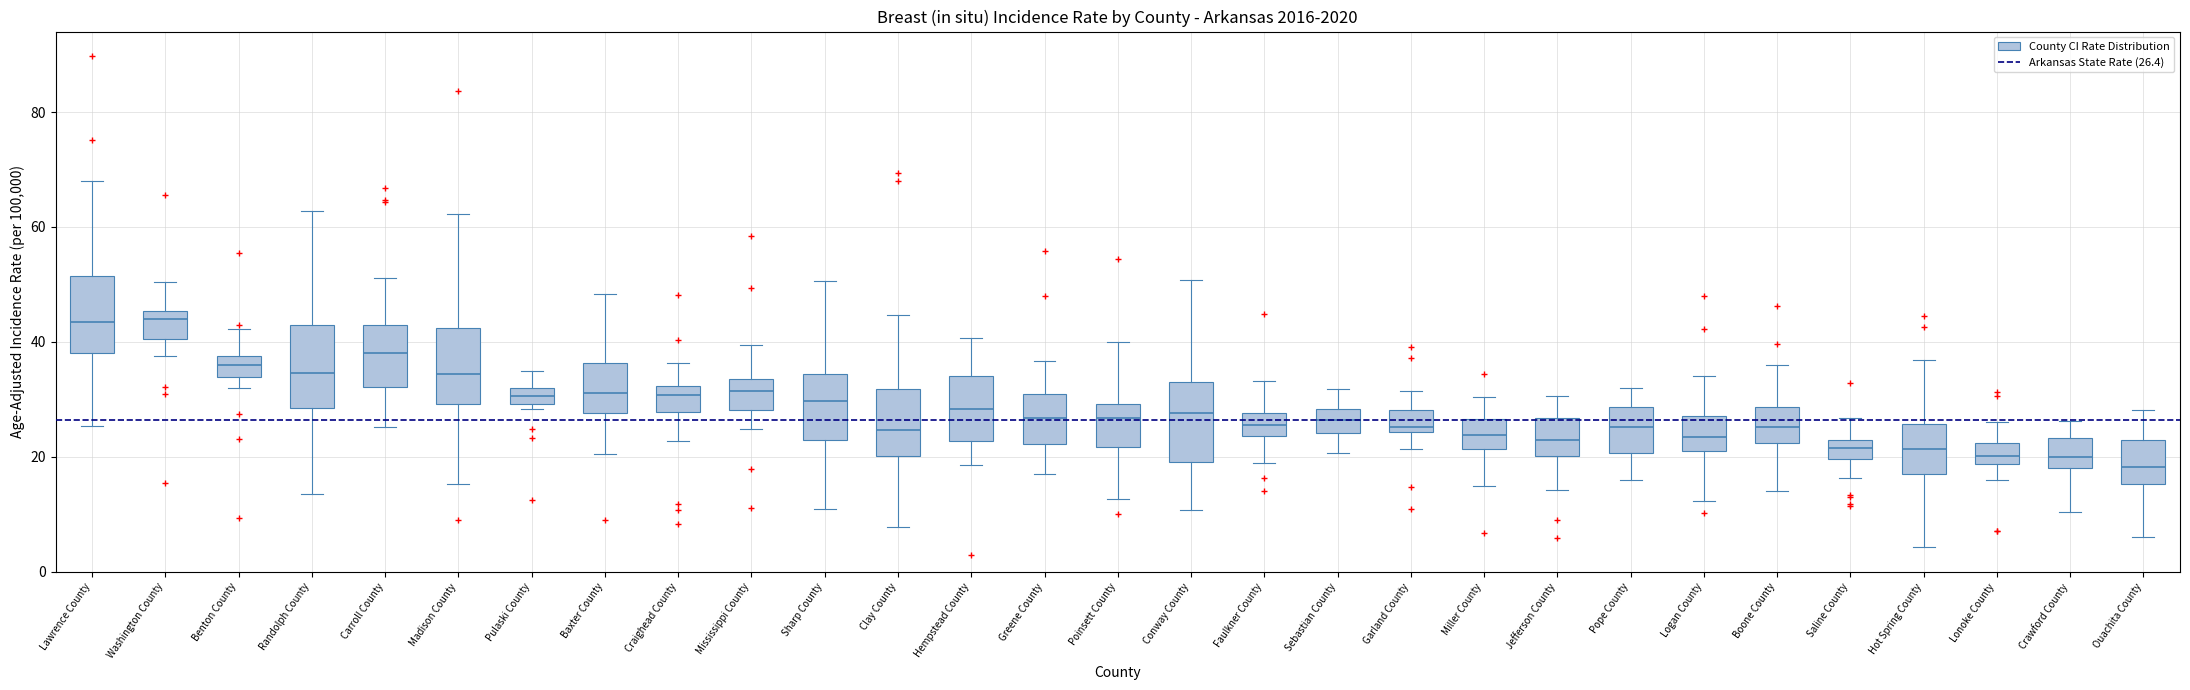

Where does the lower whisker of the box for Sebastian County end on the y-axis? The values are not printed on the chart, so give them approximately, as read against the axis.

20